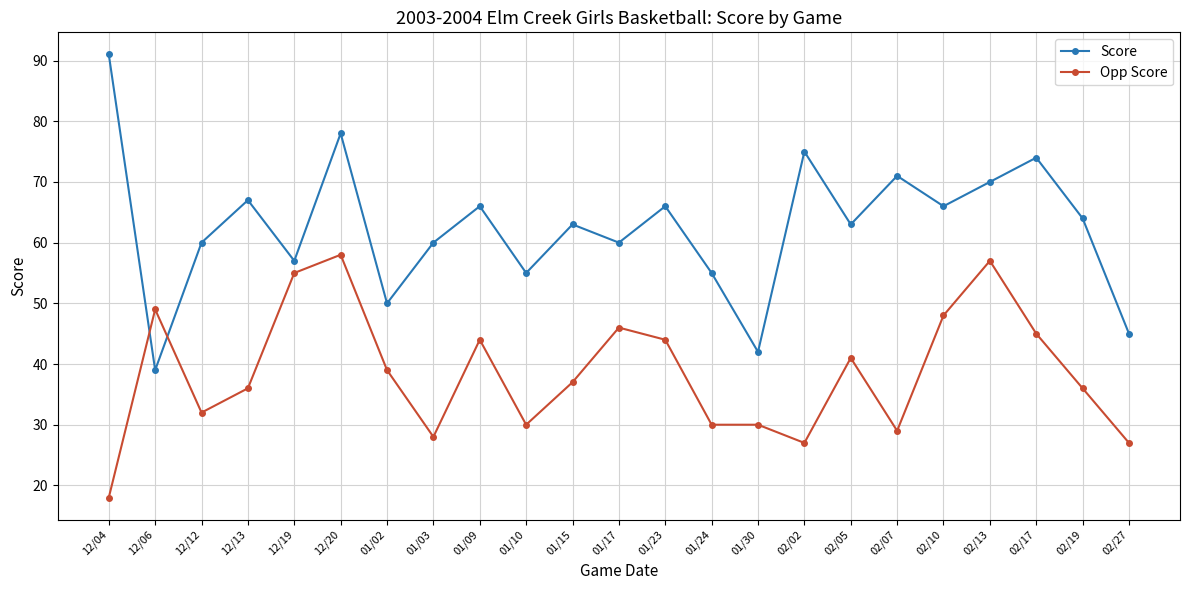

True or false: Score has more than 1 interior local peaks.

True